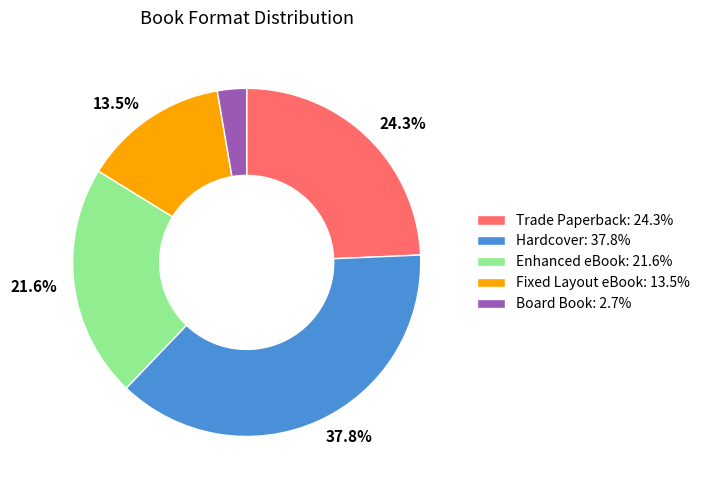

Does any single category account for the majority?

No